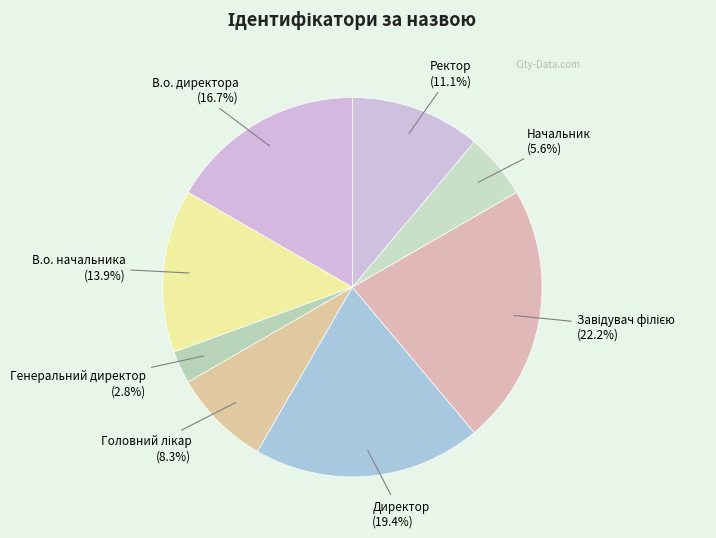

Is there any slice that represents more than half of the pie?

No